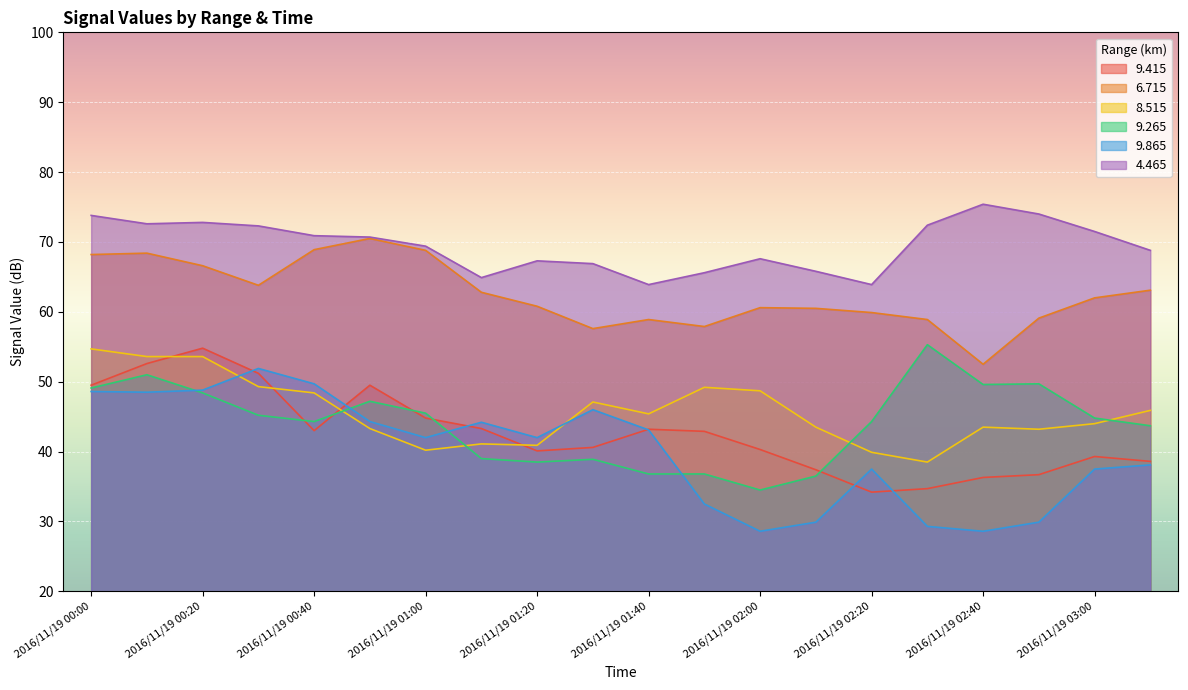

What is the total value across all series at 2016/11/19 01:40?

291.3